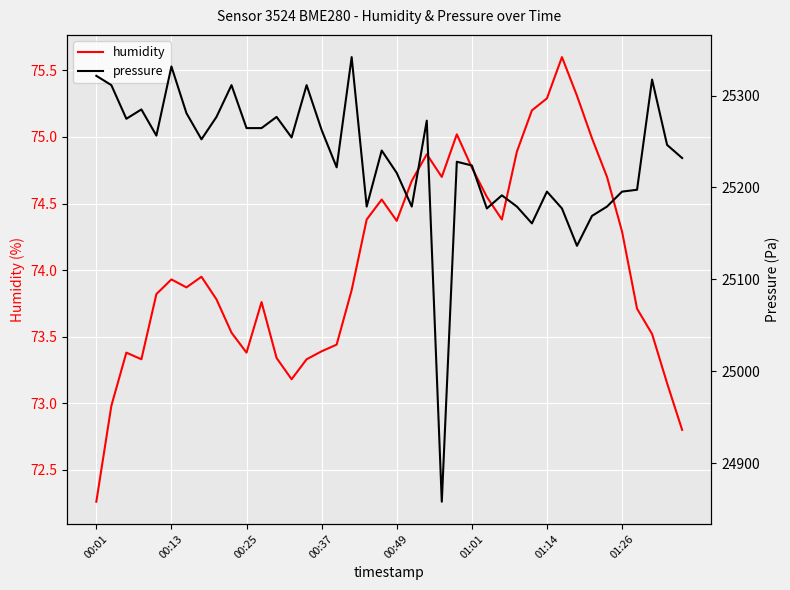

Where does the pressure series first go above 25246?

00:01